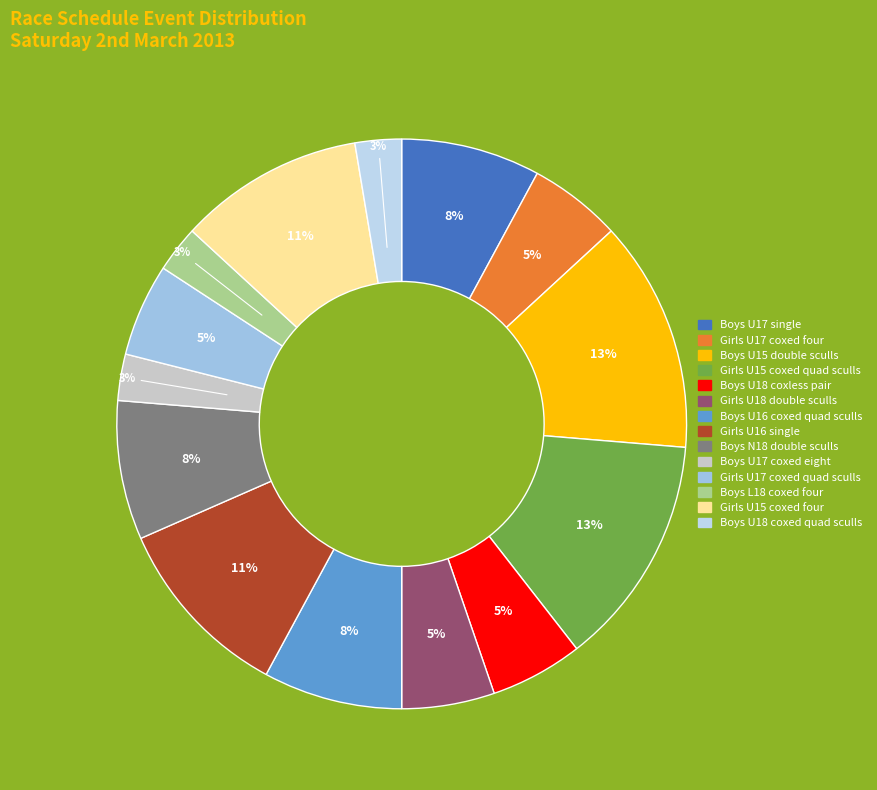

How many segments does this pie chart have?

14